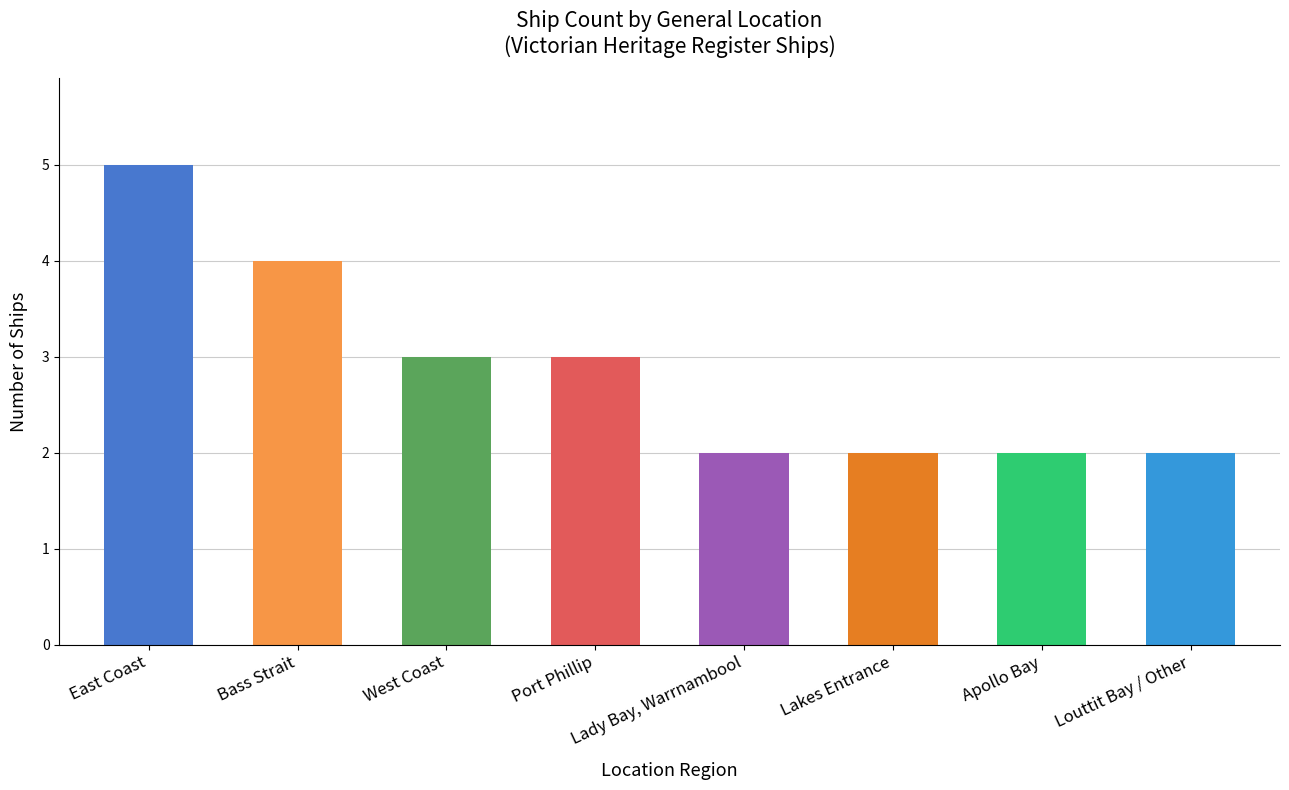

The value at Bass Strait is 6. True or false?

False